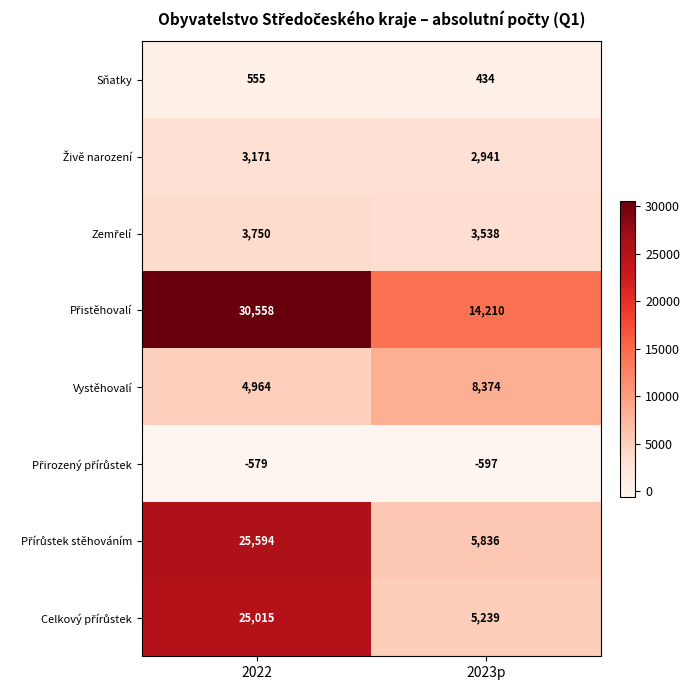

Is it true that Vystěhovalí equals 8354 at 2022?

False